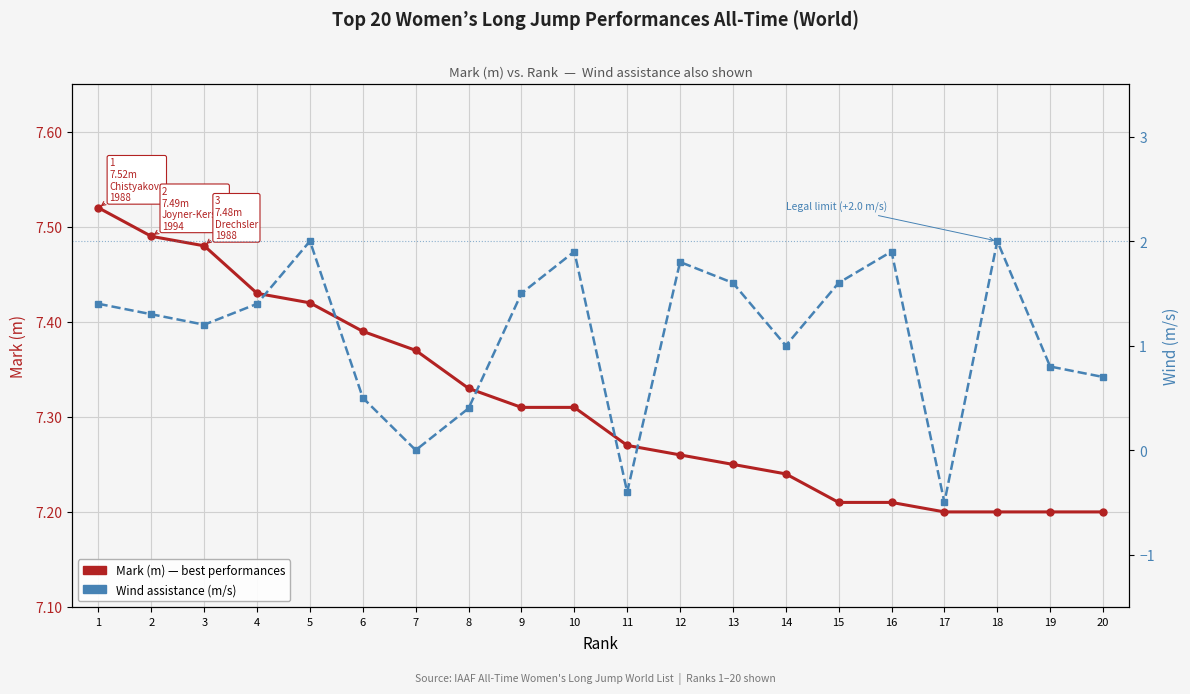

Rank the series by their maximum value, from lowest to highest.

Wind (m/s), Mark (m)